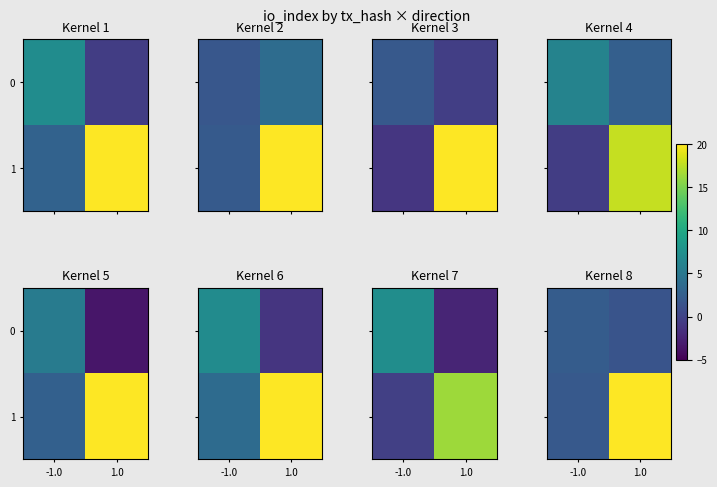

Which series has the largest range (max minus min)?

1